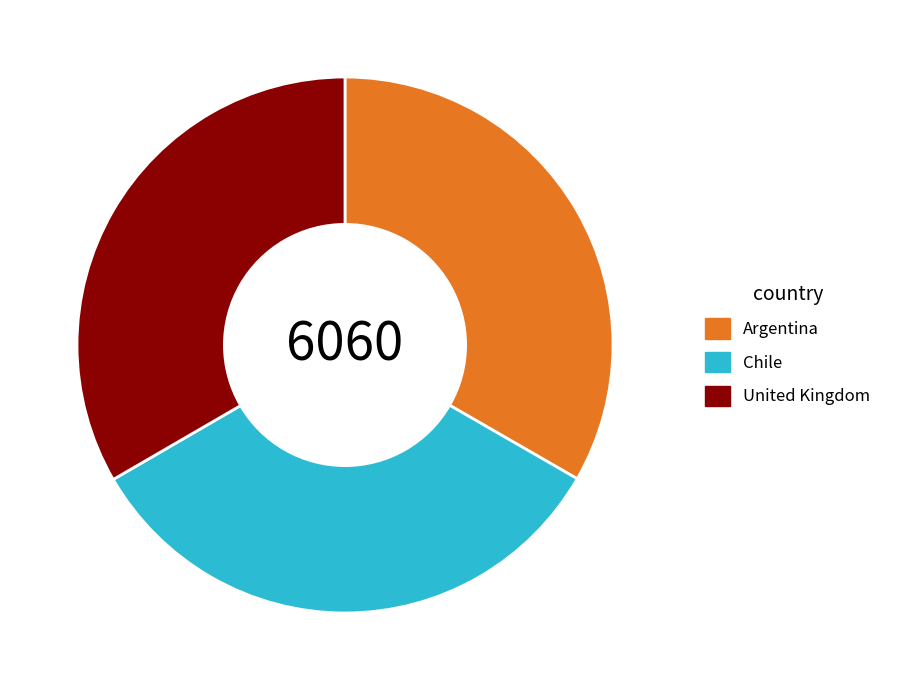

Is there a majority slice in this chart?

No